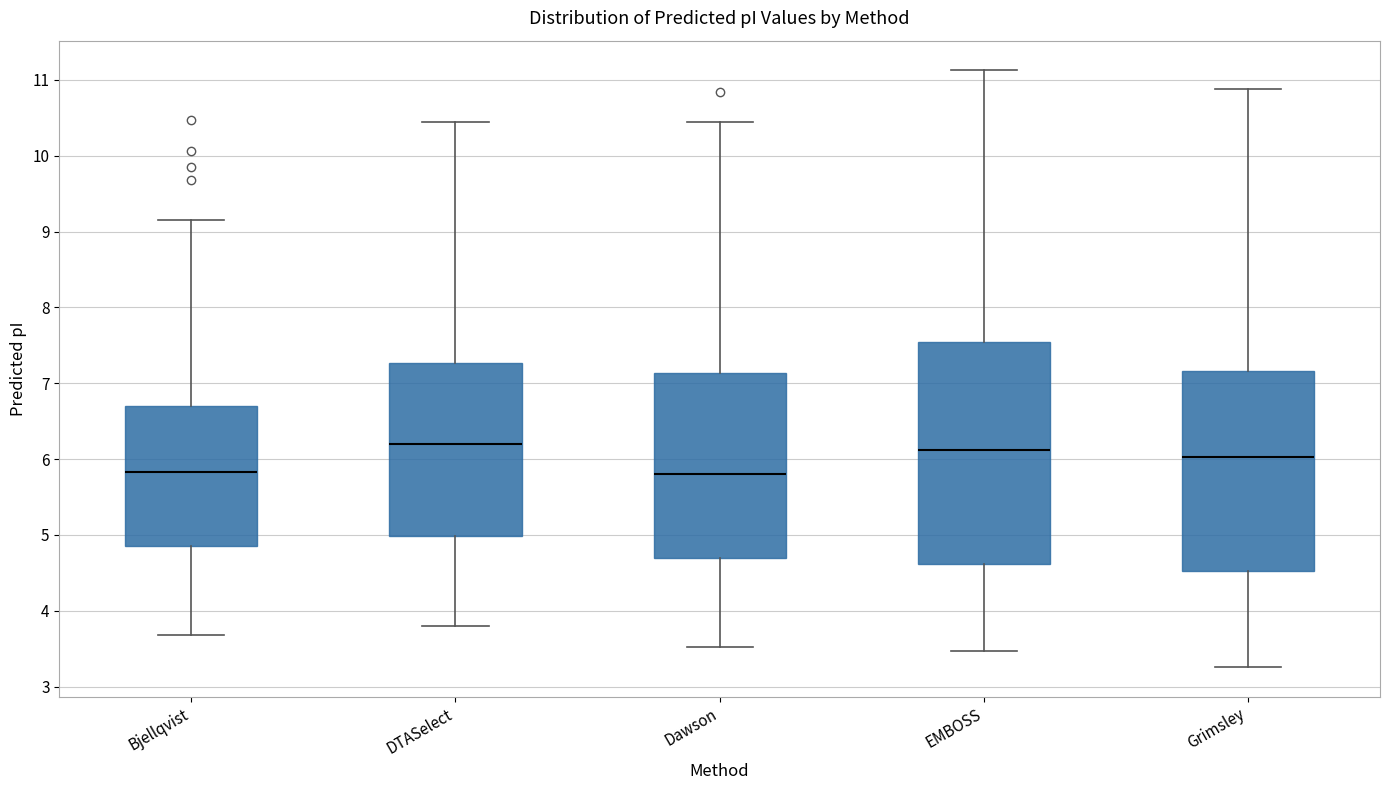

Reading left to right, read every box against the y-axis: the position of its median line, the range the box covers, and the ends of its whiskers. The values are not printed on the chart, so give them approximately, as read against the axis.

Bjellqvist: median 5.8, box 4.9 to 6.7, whiskers 3.7 to 9.2
DTASelect: median 6.2, box 5.0 to 7.3, whiskers 3.8 to 10.5
Dawson: median 5.8, box 4.7 to 7.1, whiskers 3.5 to 10.5
EMBOSS: median 6.1, box 4.6 to 7.5, whiskers 3.5 to 11.1
Grimsley: median 6.0, box 4.5 to 7.2, whiskers 3.3 to 10.9